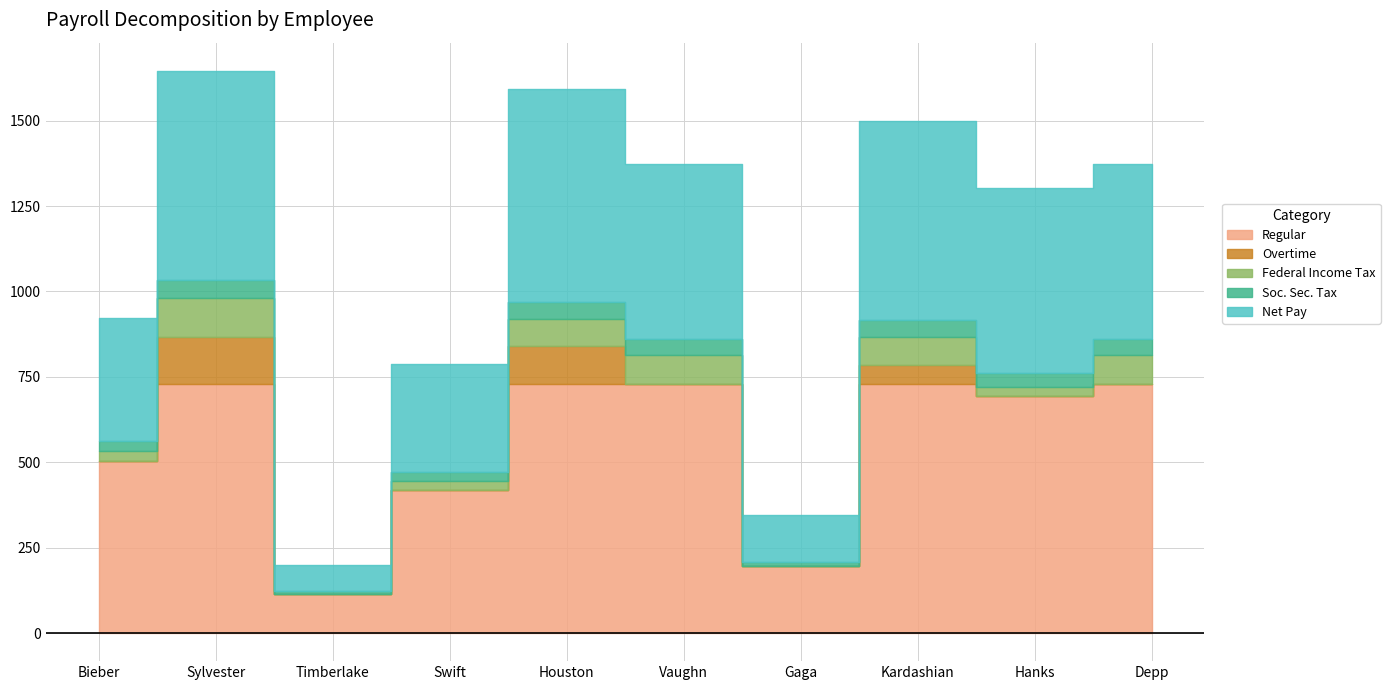

True or false: Soc. Sec. Tax has more than 1 interior local peaks.

True